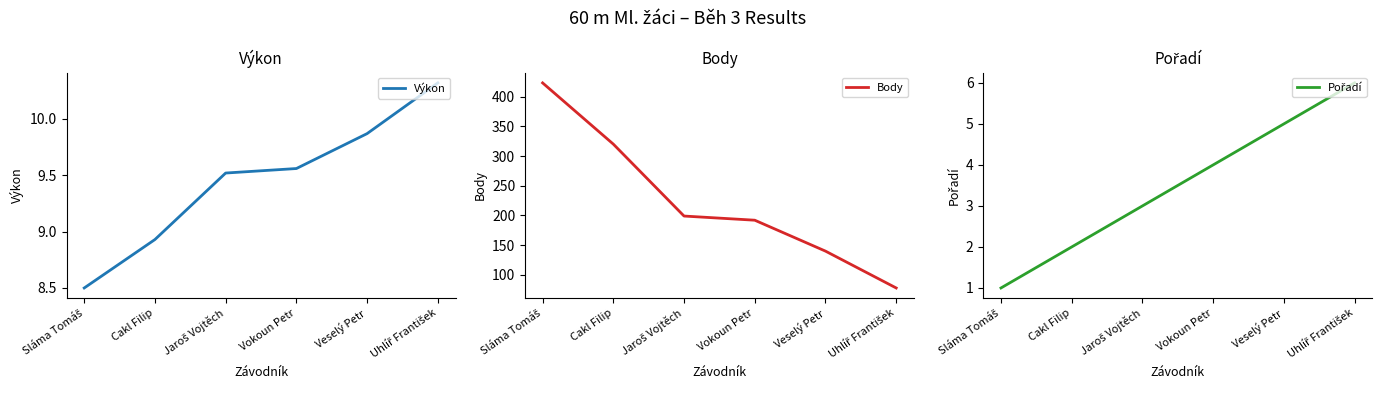

Which category has the highest value in the Pořadí series?

Uhlíř František